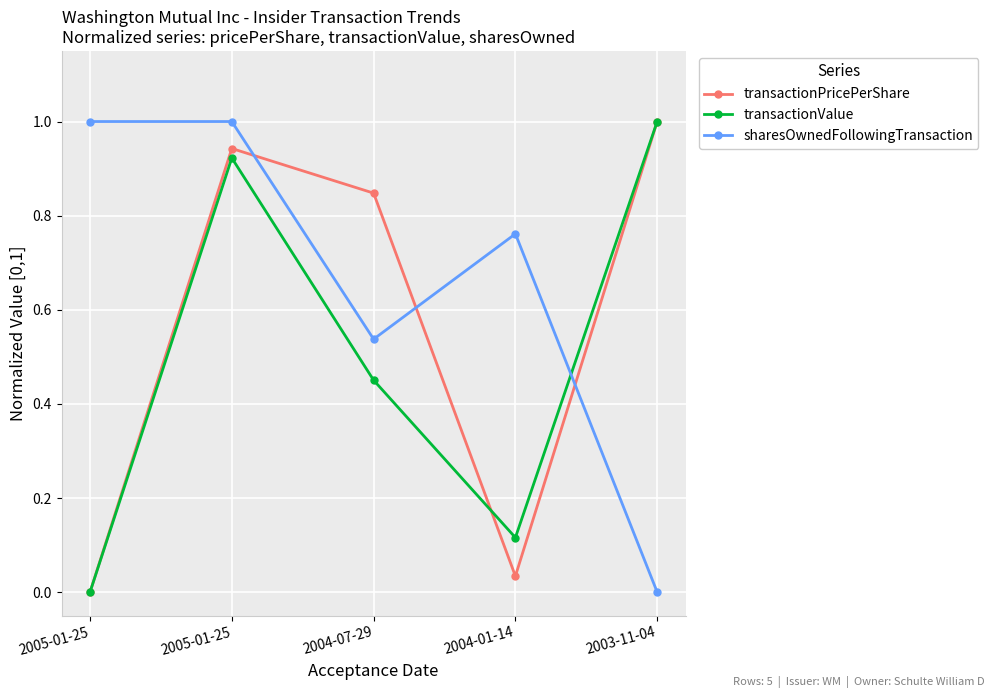

How many positive values does the transactionPricePerShare series have?

4